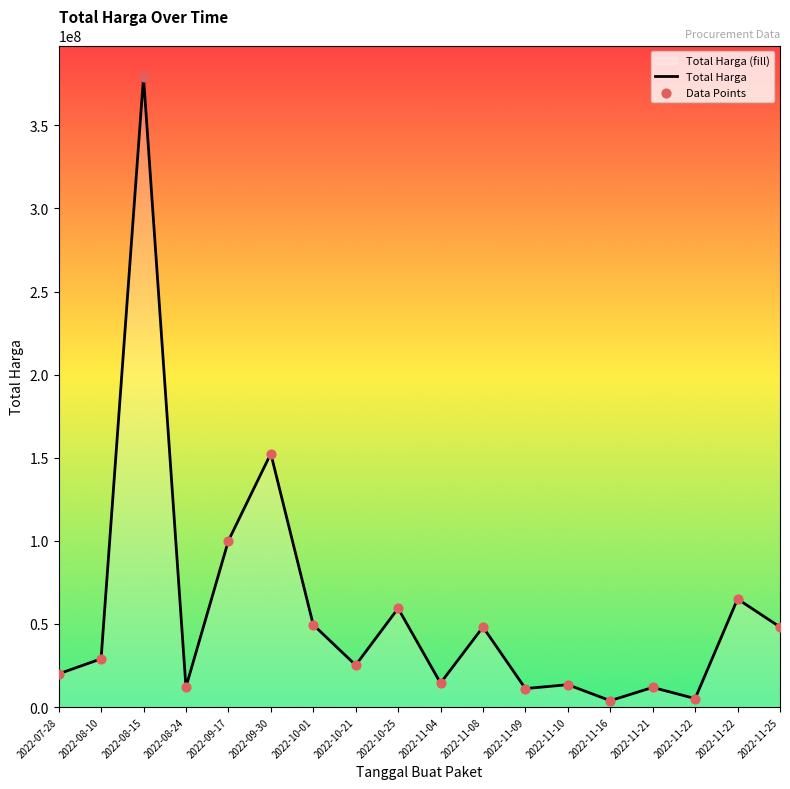

Which series has the widest spread of Y values?

Total Harga